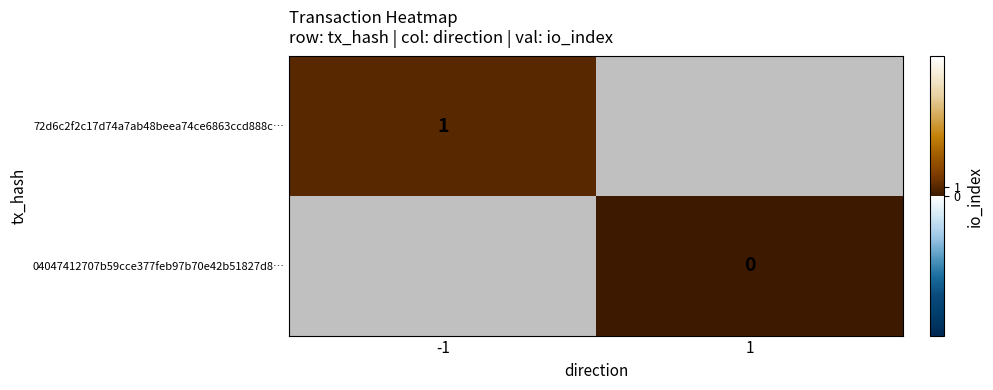

How many data points does each series have?

2